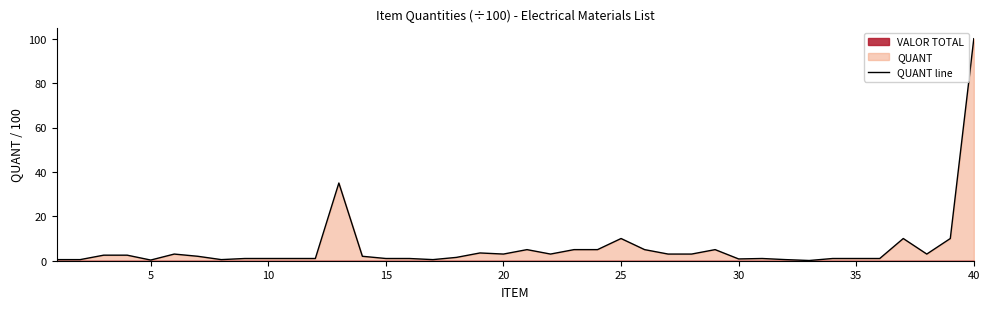

Count the number of categories in the chart.

40